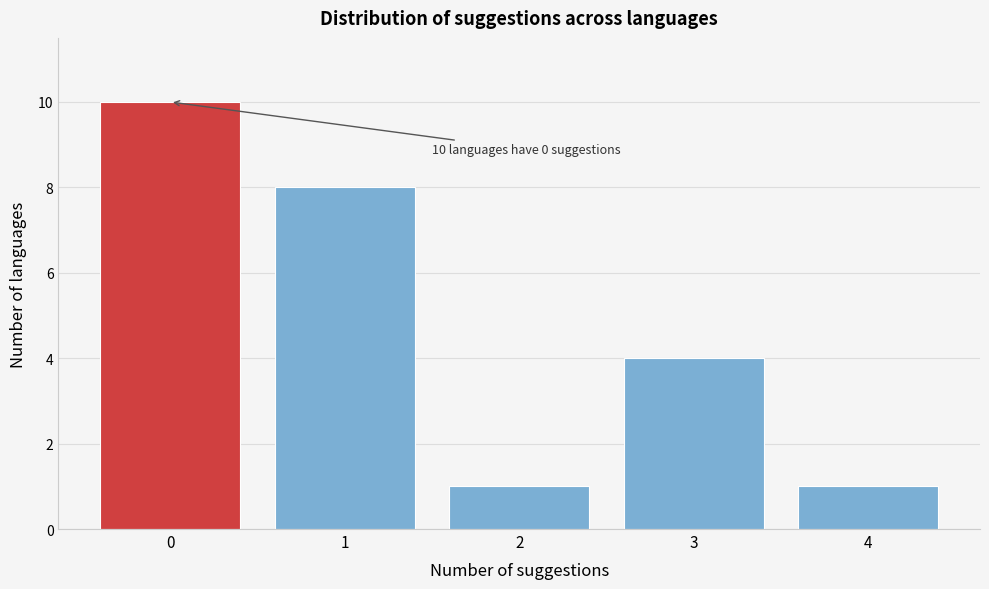

Over which range of the x-axis is the bar tallest?

-0.5 to 0.5